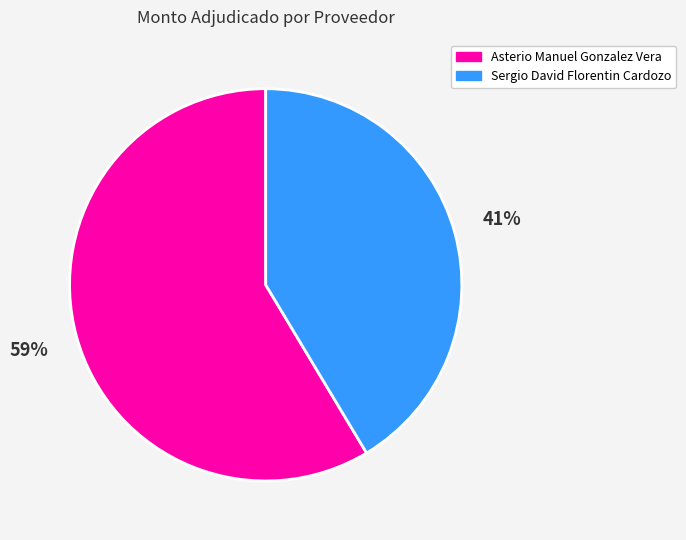

Does Asterio Manuel Gonzalez Vera account for over 50% of the chart?

Yes